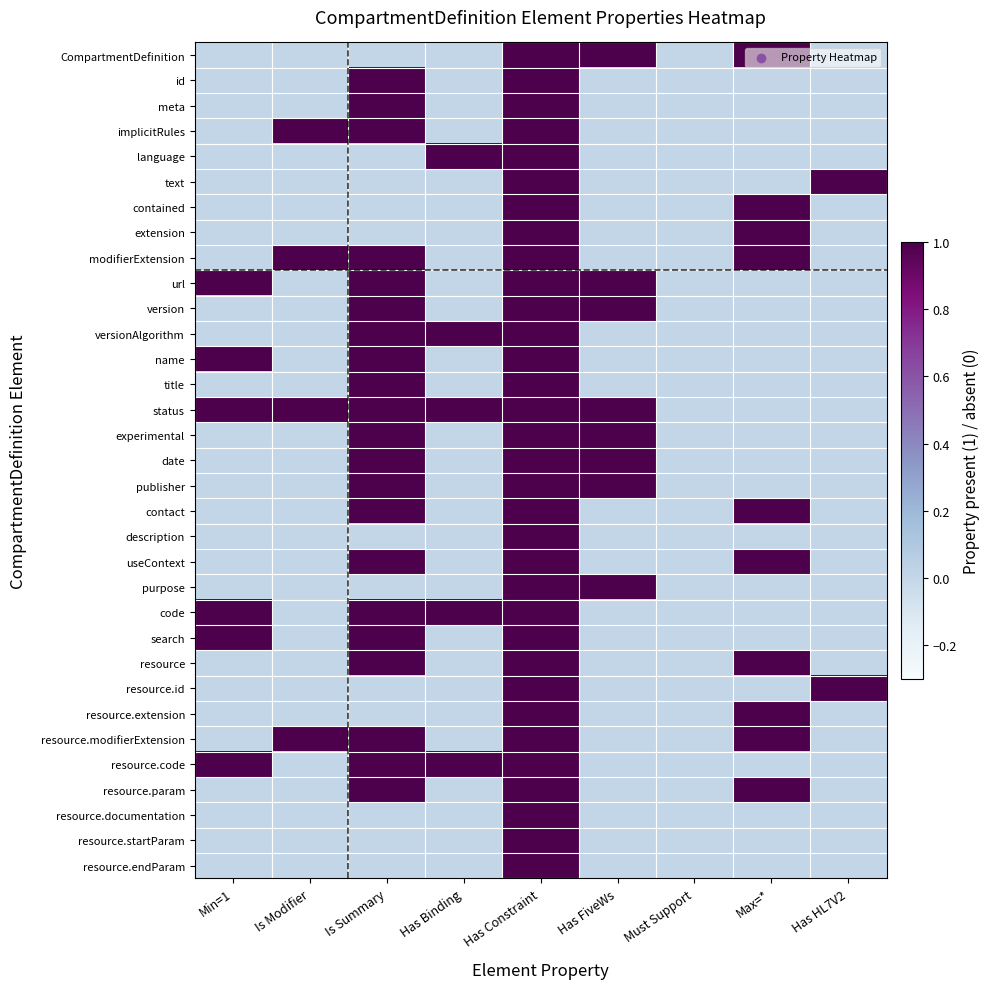

What is the greatest value displayed?

1